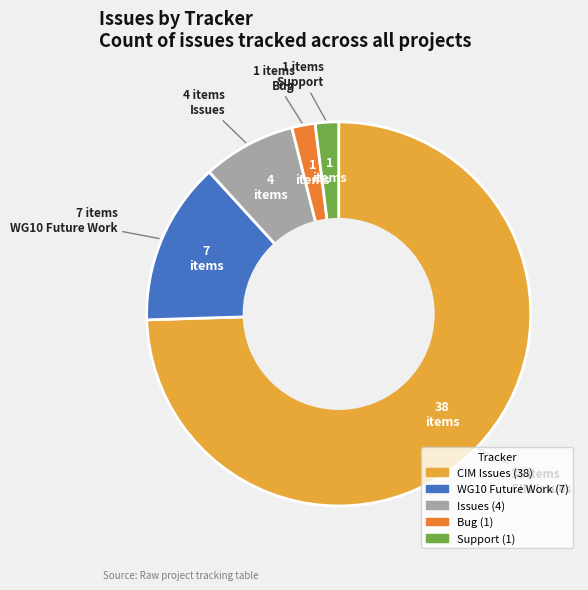

Does any single category account for the majority?

Yes